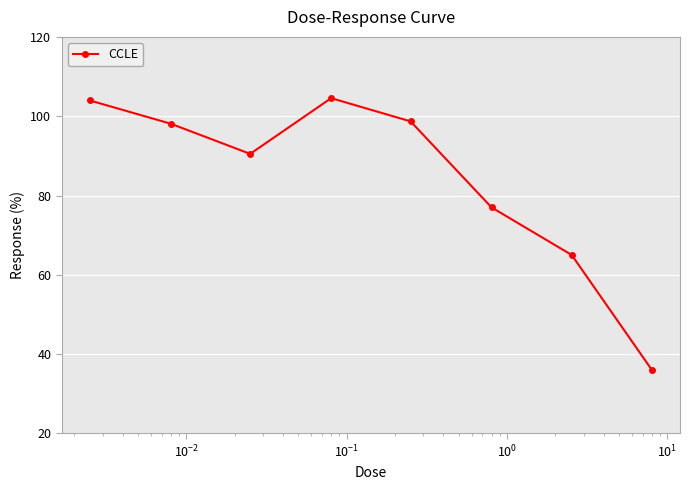

What is the value of the 6th point from the left?

77.0